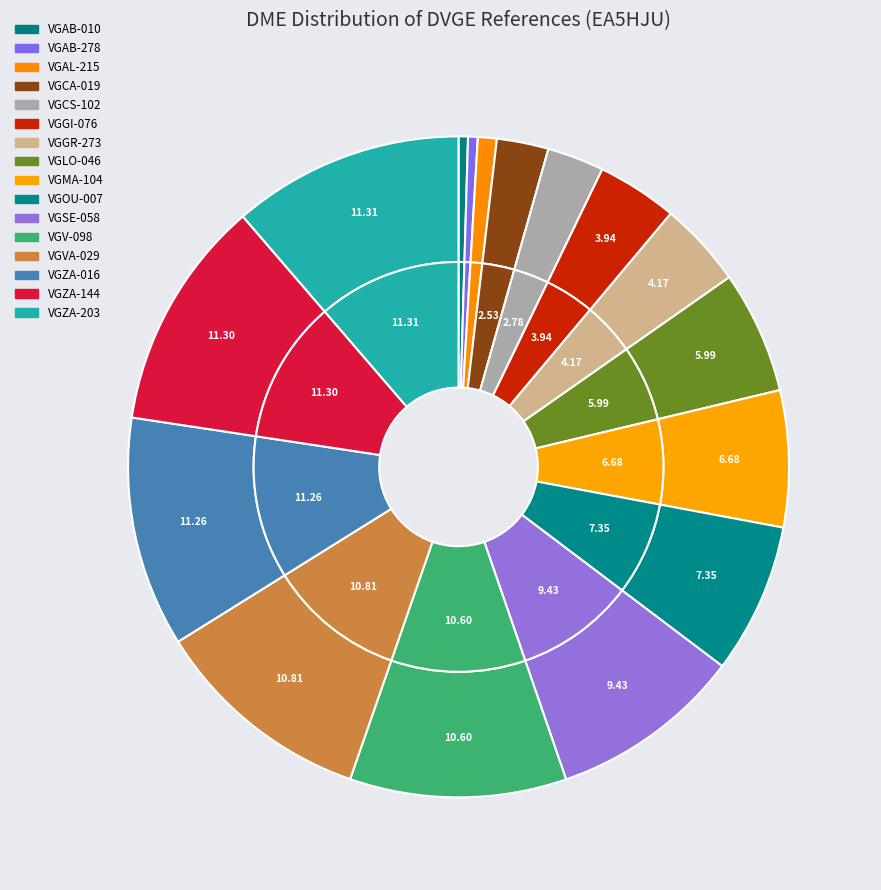

Which category has the biggest portion of the pie?

VGZA-203